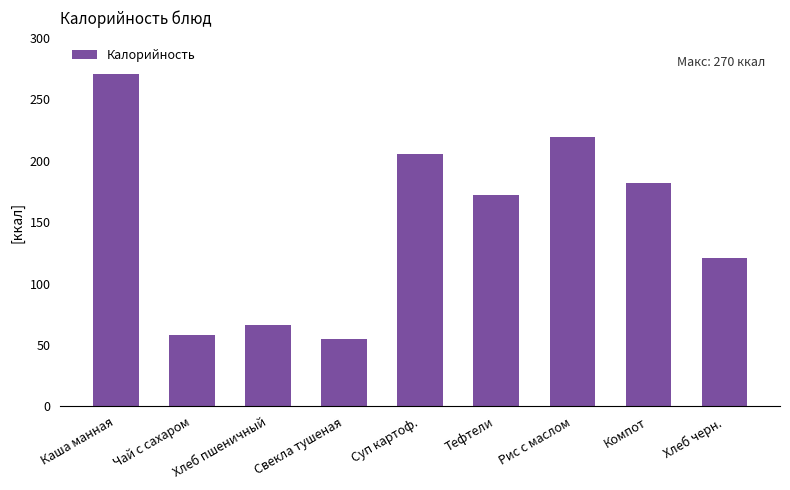

How many series are shown in this chart?

1